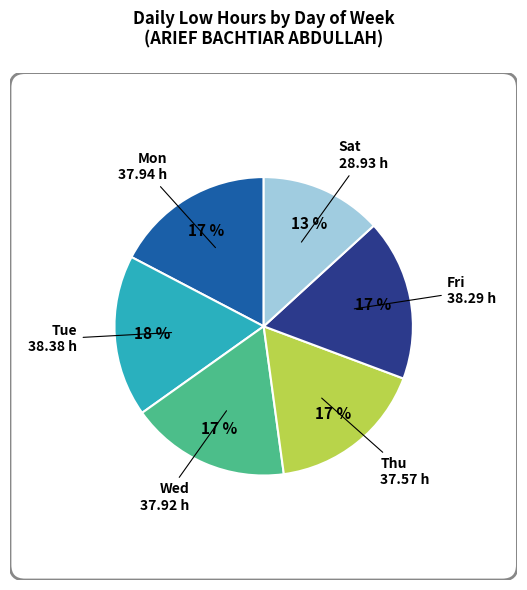

Is there a majority slice in this chart?

No